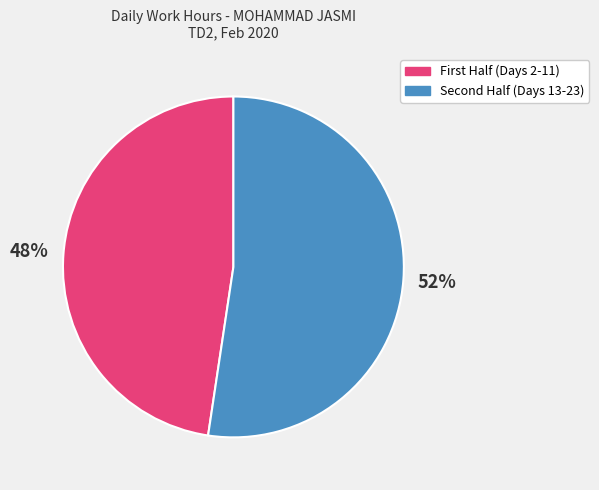

Does any single category account for the majority?

Yes